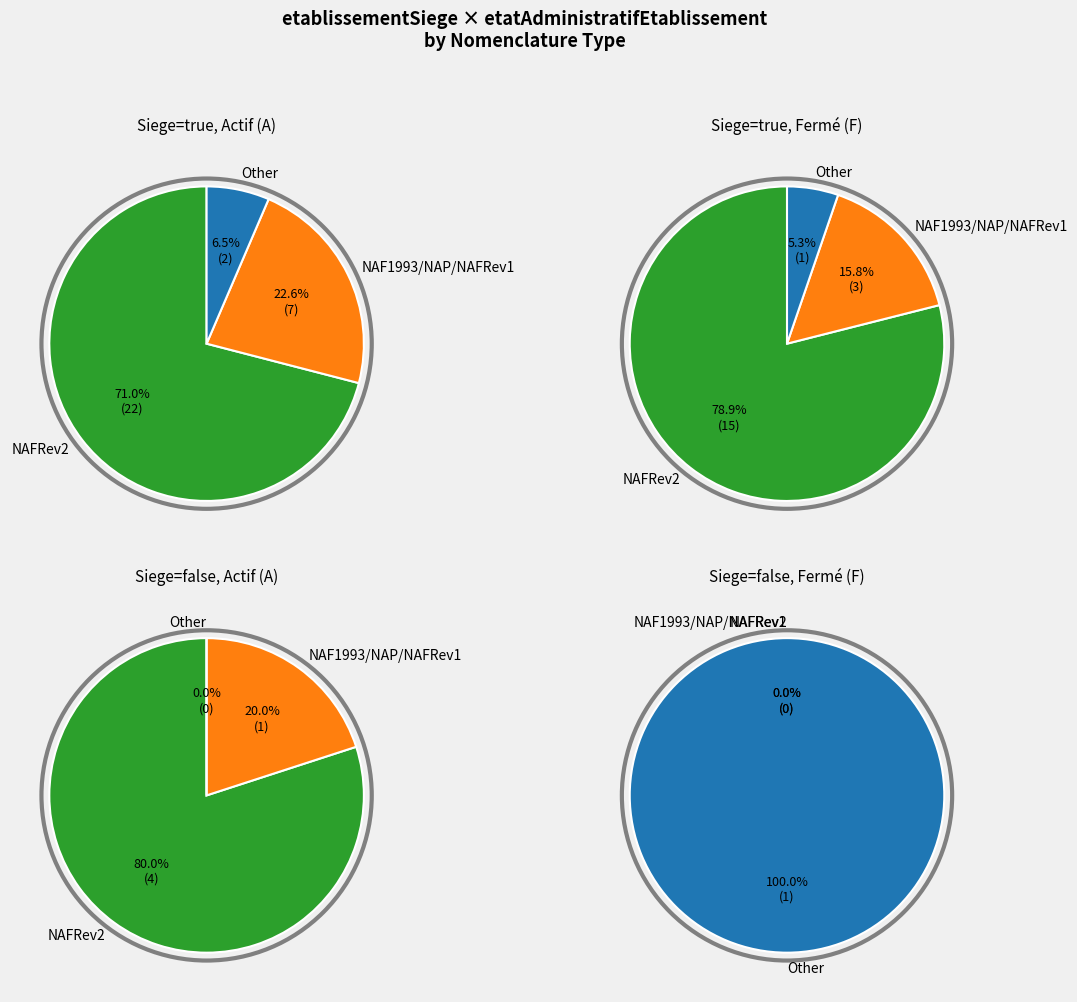

To the nearest percent, what is the average slice percentage?

50%